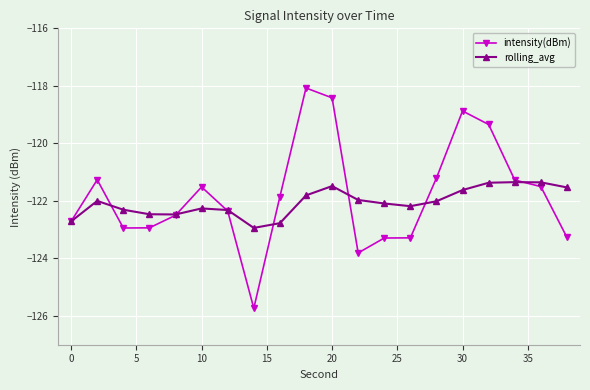

Rank the series by their average value, from highest to lowest.

intensity(dBm), rolling_avg